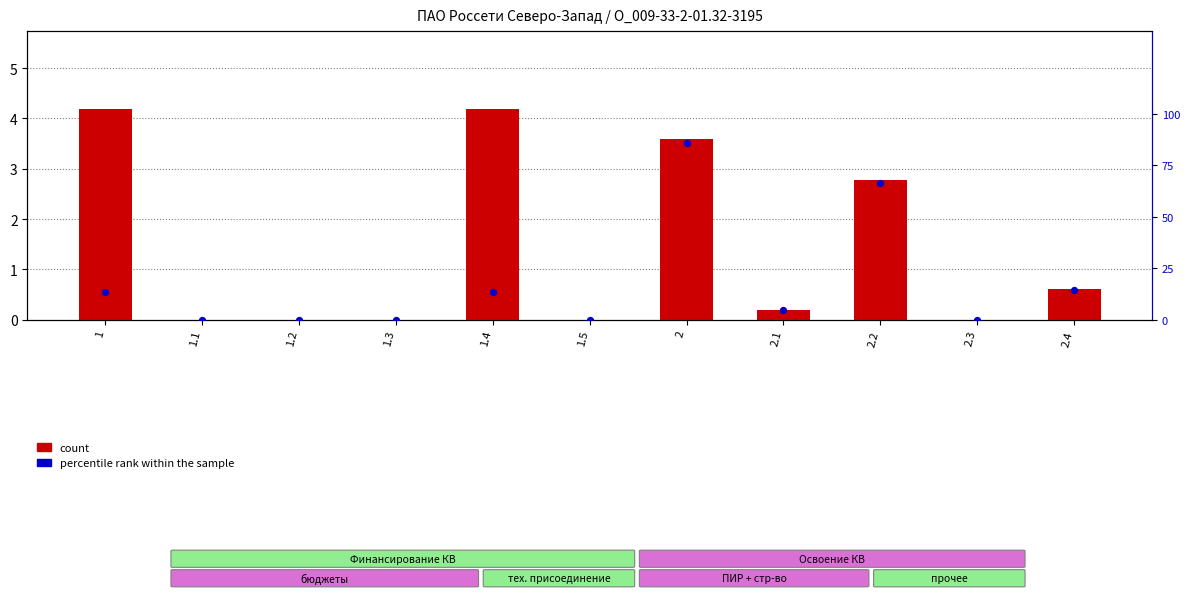

Which series reaches the minimum Y coordinate?

count